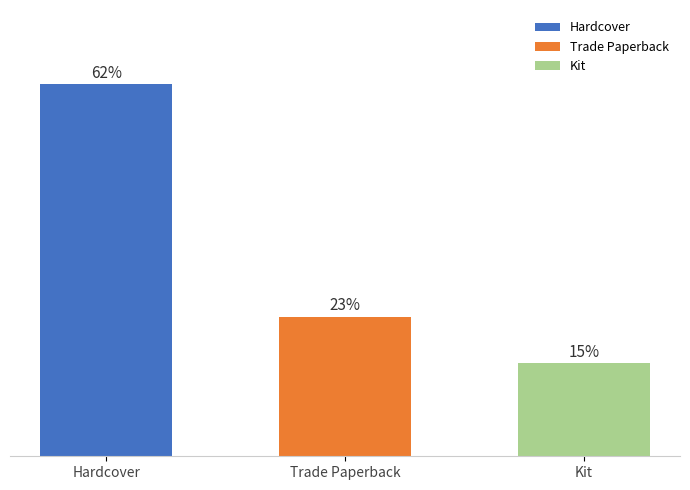

List the labels in order of value, largest first.

Hardcover, Trade Paperback, Kit